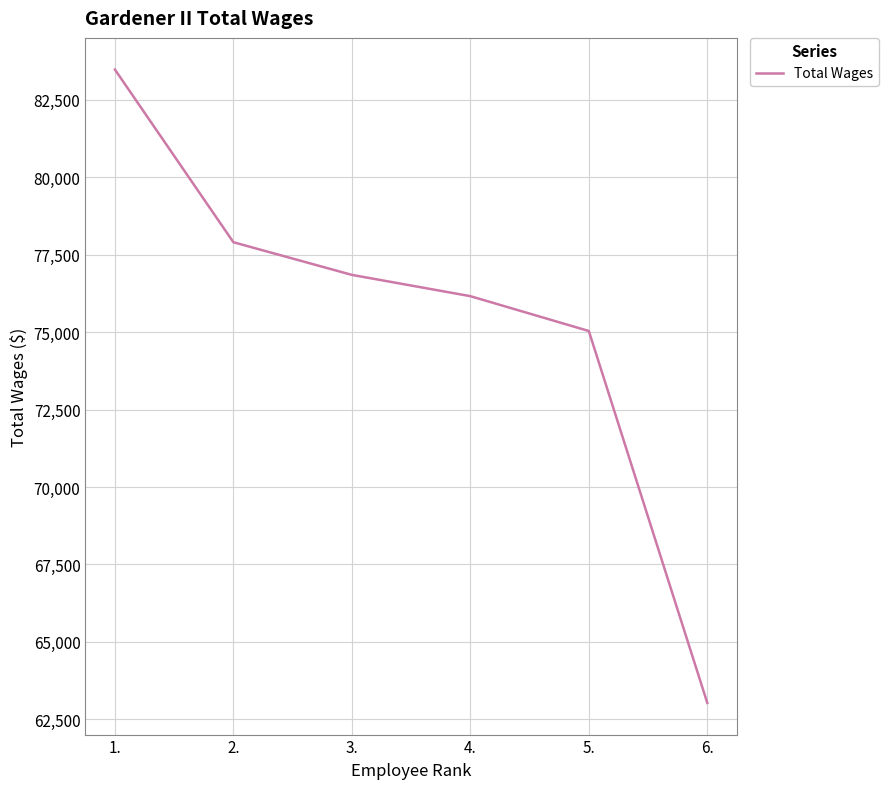

Is it true that the value at 6. is 63029?

True